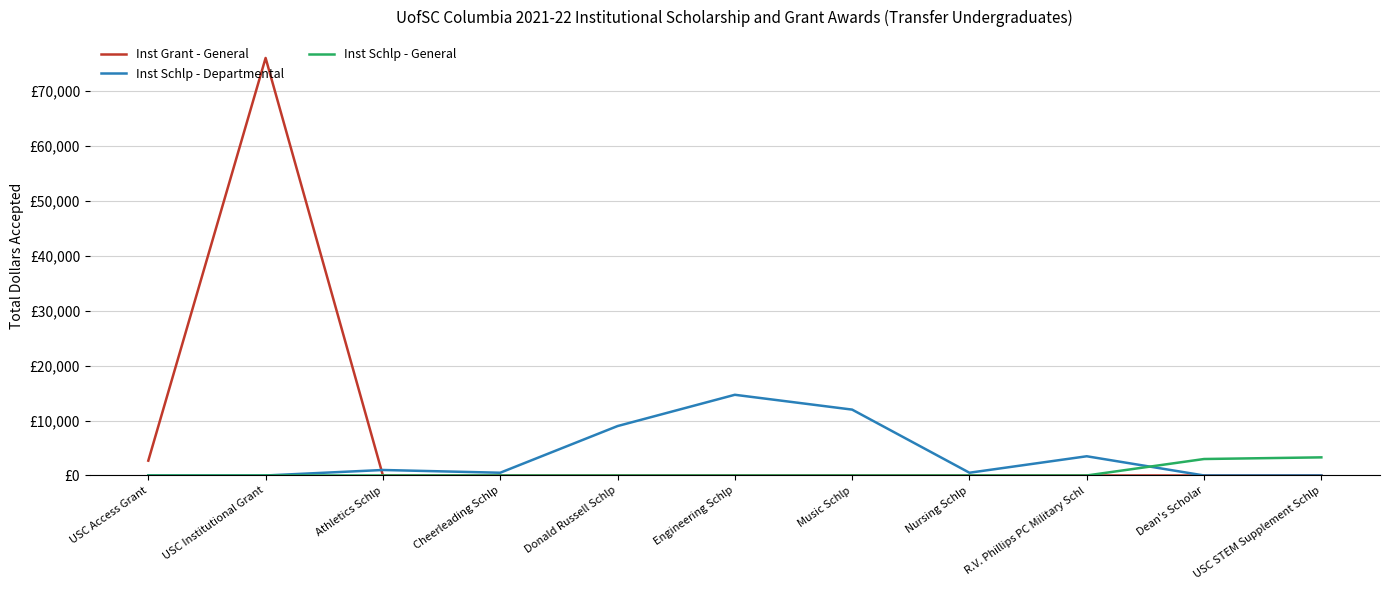

What is the maximum value shown in the chart?

76061